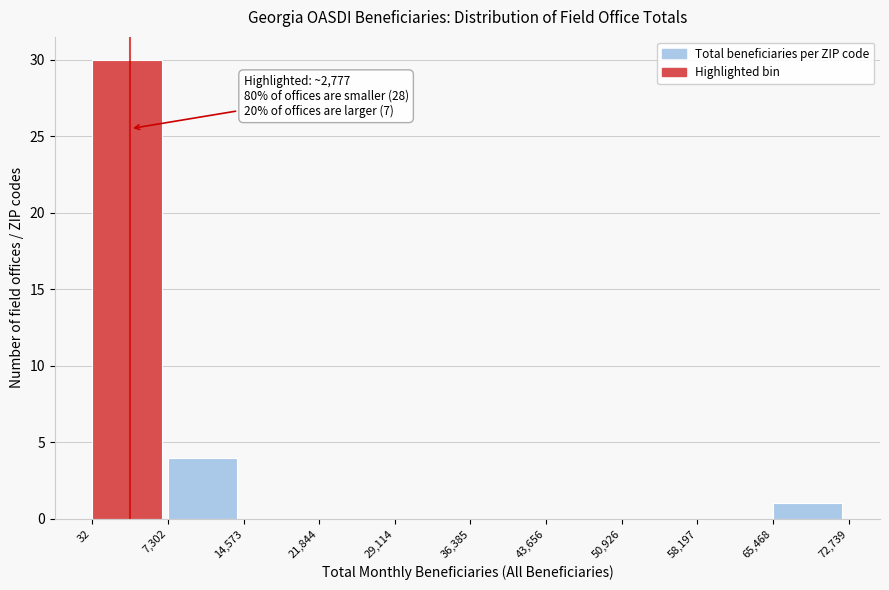

Over which range of the x-axis is the bar tallest?

32 to 7,302